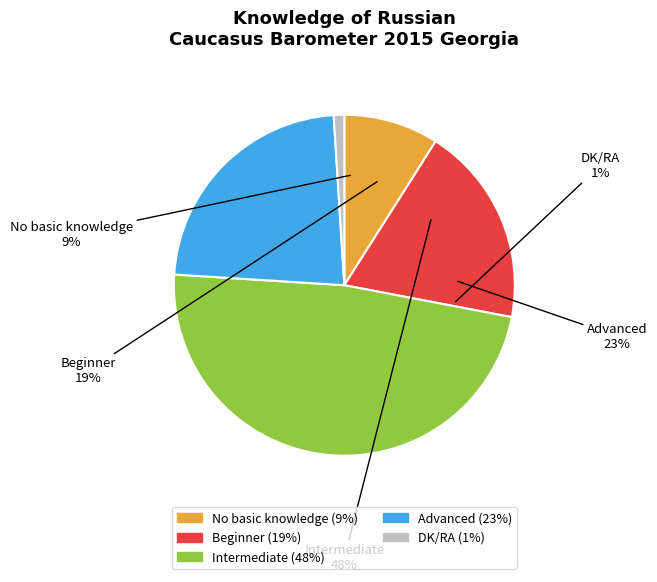

What is the largest slice in the pie chart?

Intermediate